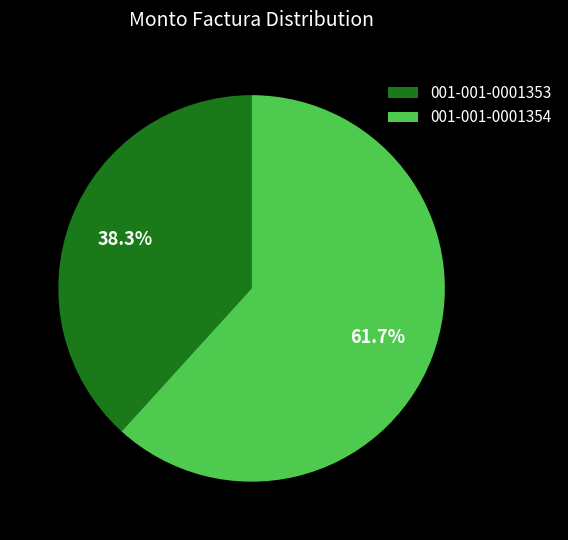

Count the number of slices in the pie.

2